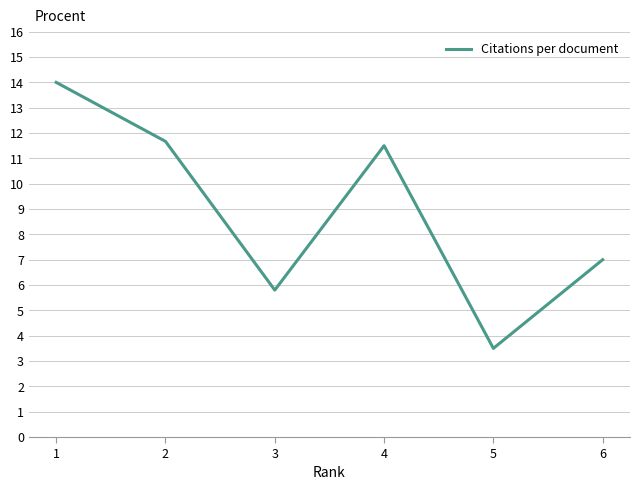

Reading left to right, transcribe all the data shown in this chart.

1=14.0	2=11.7	3=5.8	4=11.5	5=3.5	6=7.0